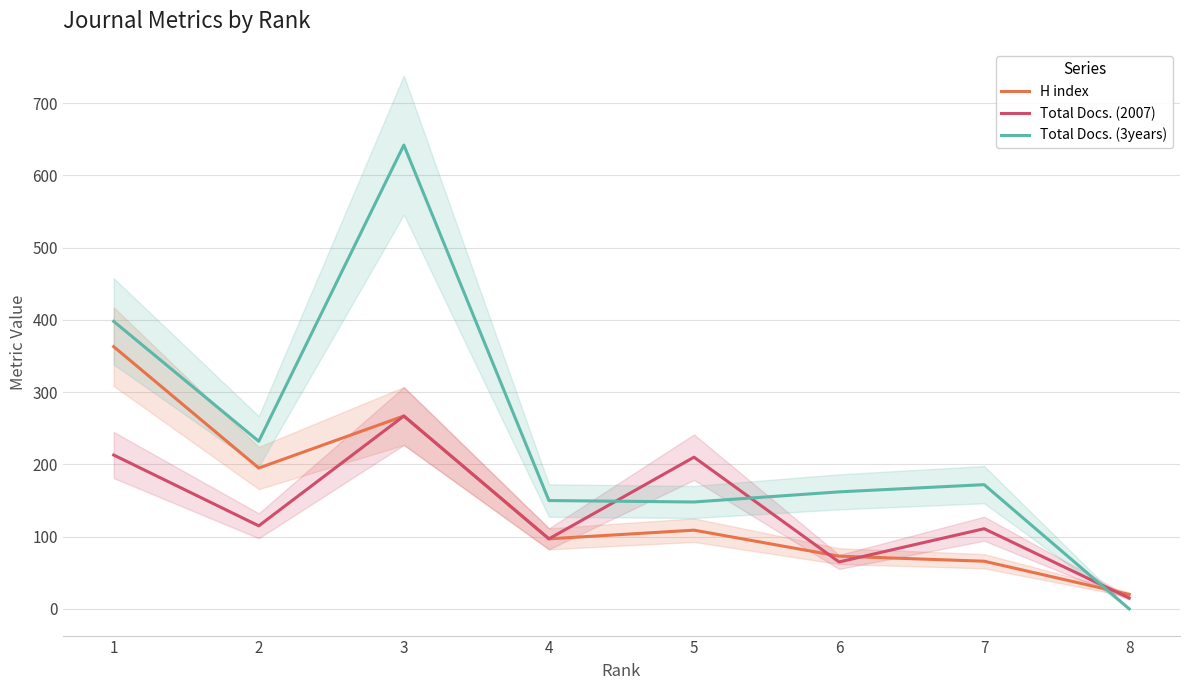

In Total Docs. (2007), how many points are higher than both neighbors (excluding endpoints)?

3